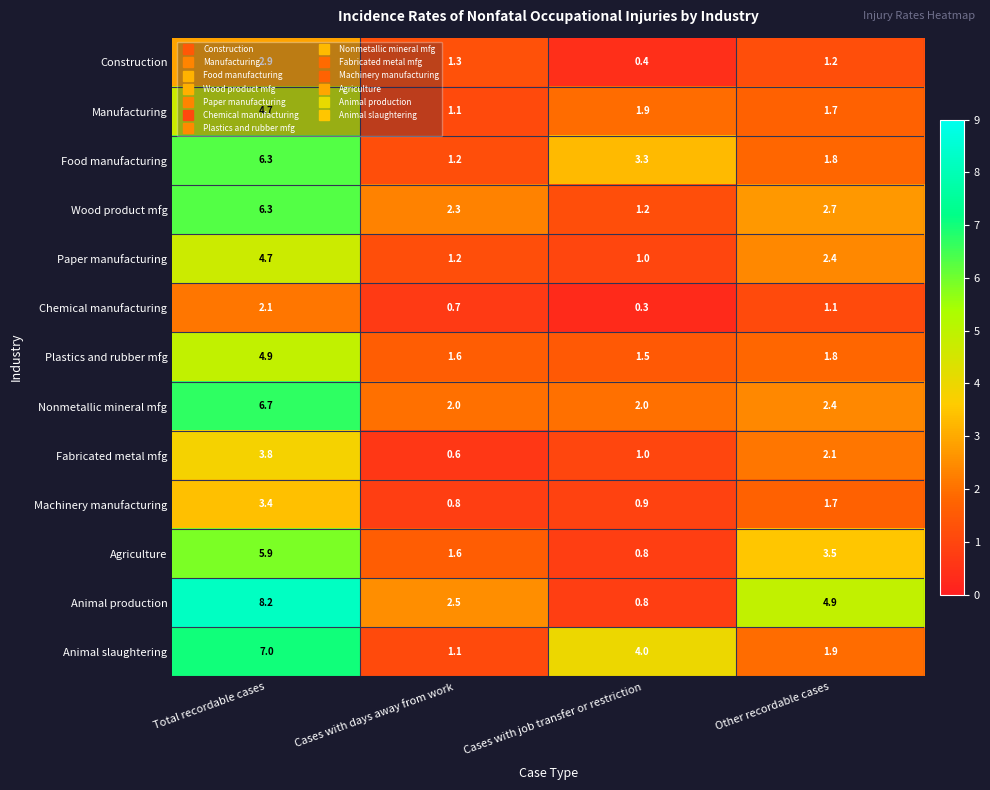

Rank the categories by Manufacturing value from highest to lowest.

Total recordable cases, Cases with job transfer or restriction, Other recordable cases, Cases with days away from work